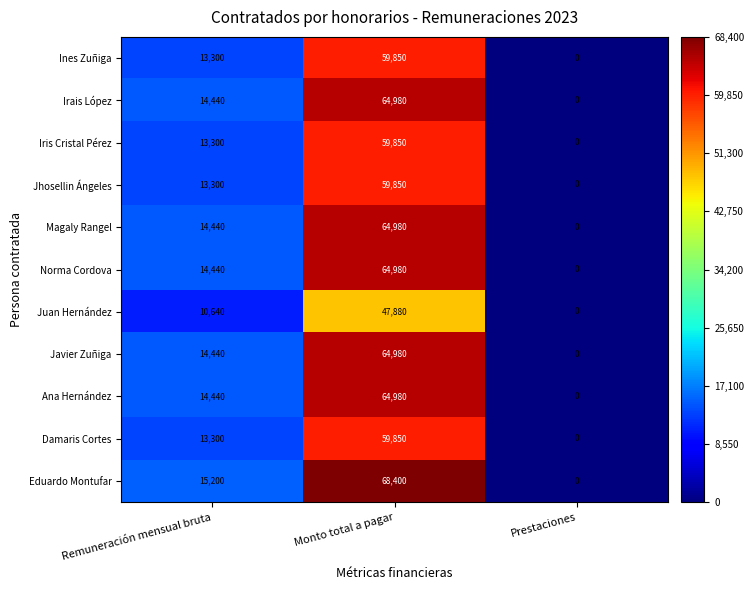

What is the sum of all Eduardo Montufar values?

83600